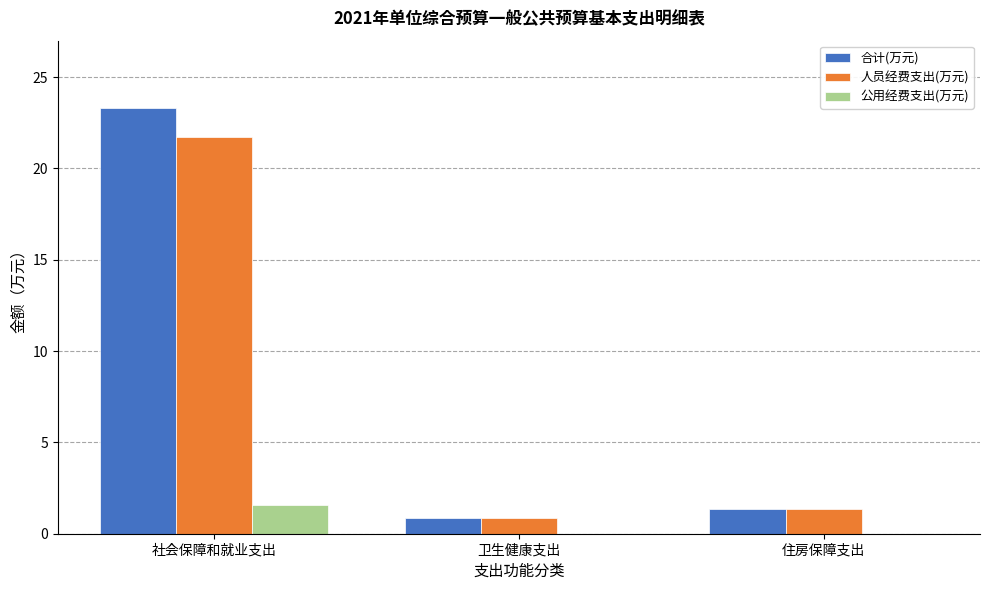

At which label does 人员经费支出(万元) first exceed 1?

社会保障和就业支出